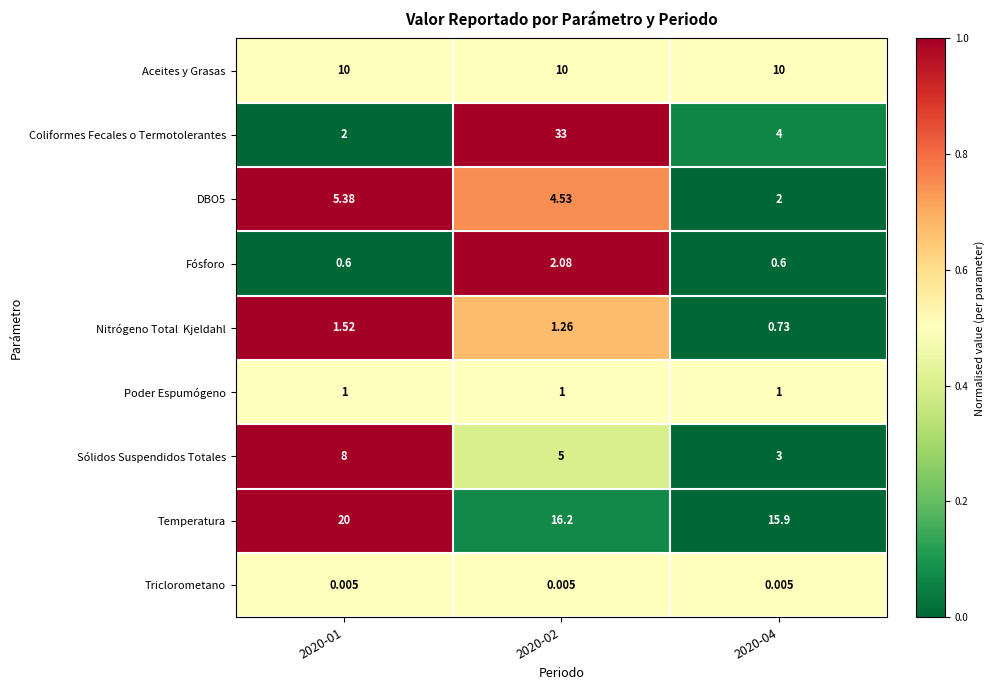

Which series has the largest range (max minus min)?

Coliformes Fecales o Termotolerantes